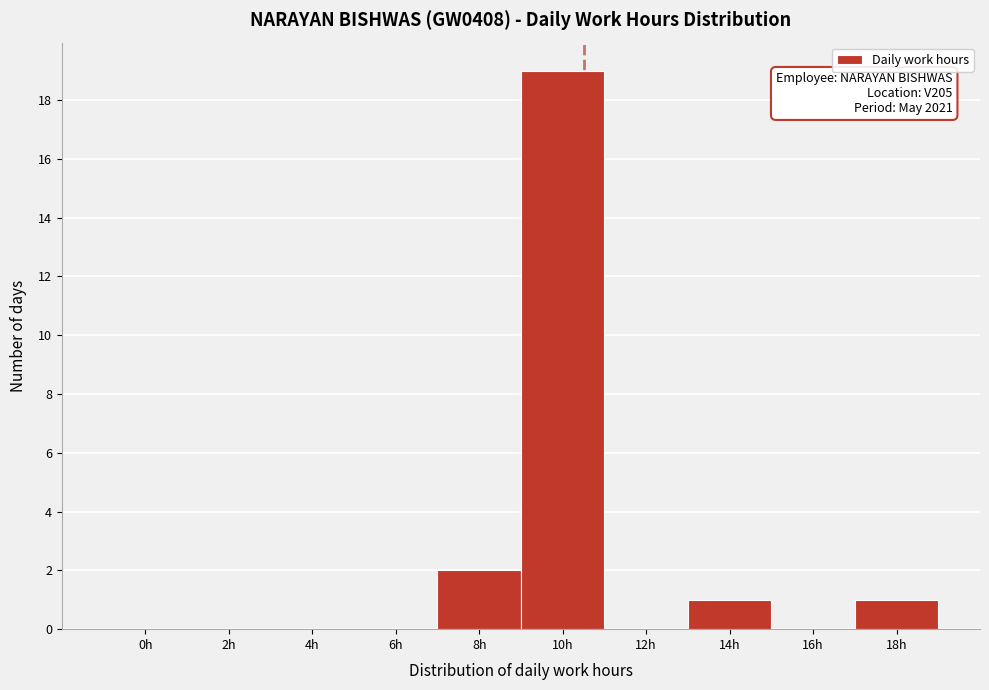

Reading left to right, list all the values displayed in this chart.

0h=0	2h=0	4h=0	6h=0	8h=2	10h=19	12h=0	14h=1	16h=0	18h=1